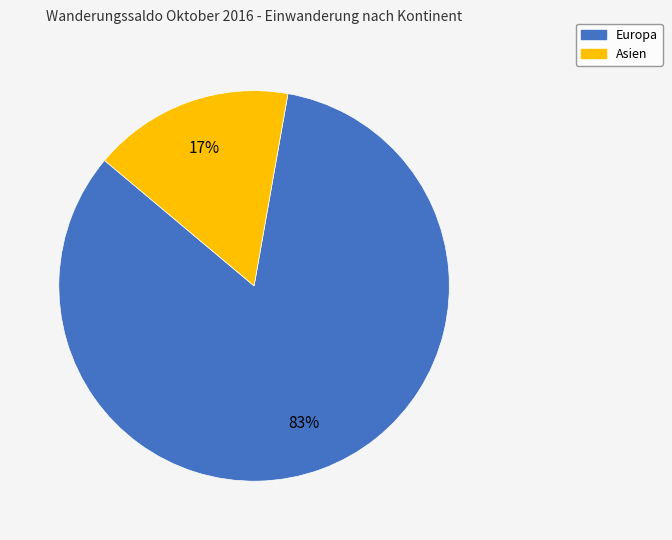

To the nearest percent, what is the average slice percentage?

50%